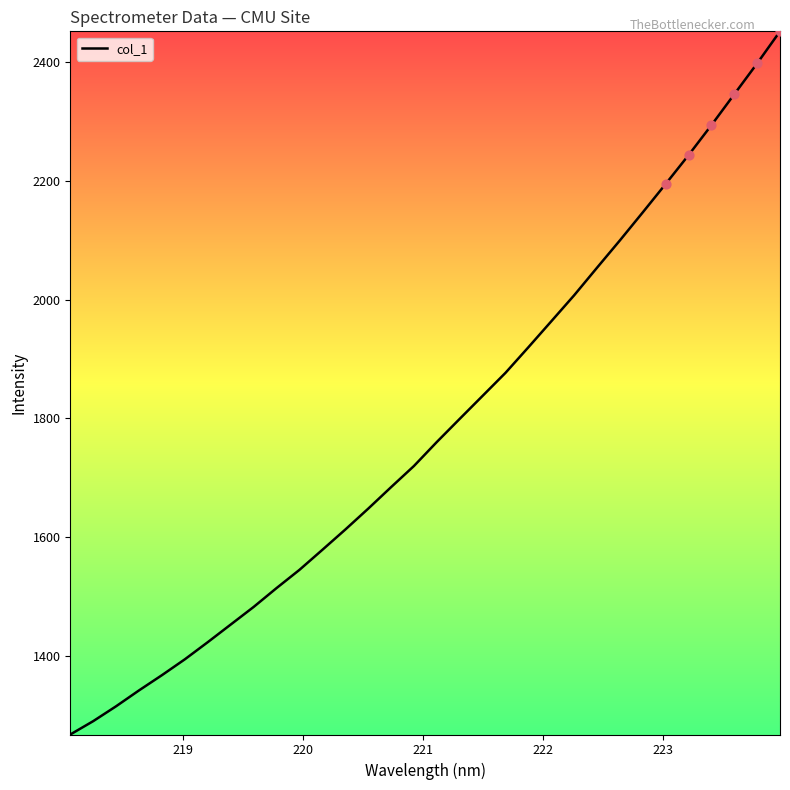

What is the difference between the maximum and minimum values?

1183.1